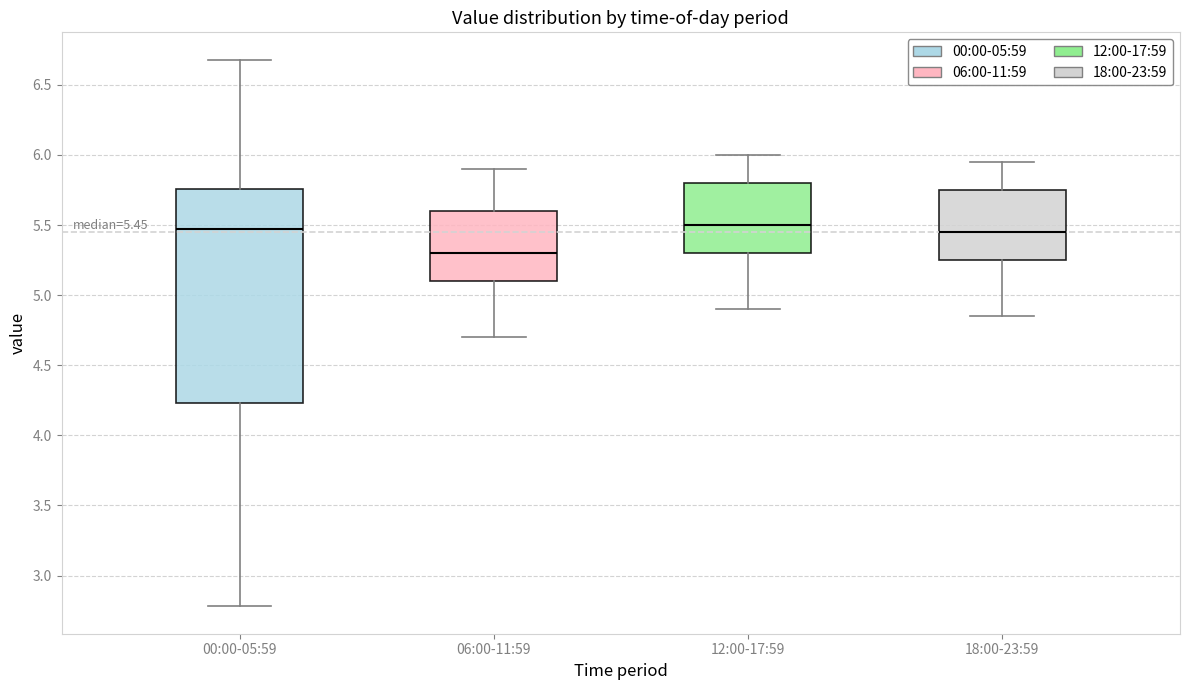

Which box's median line is the lowest?

06:00-11:59